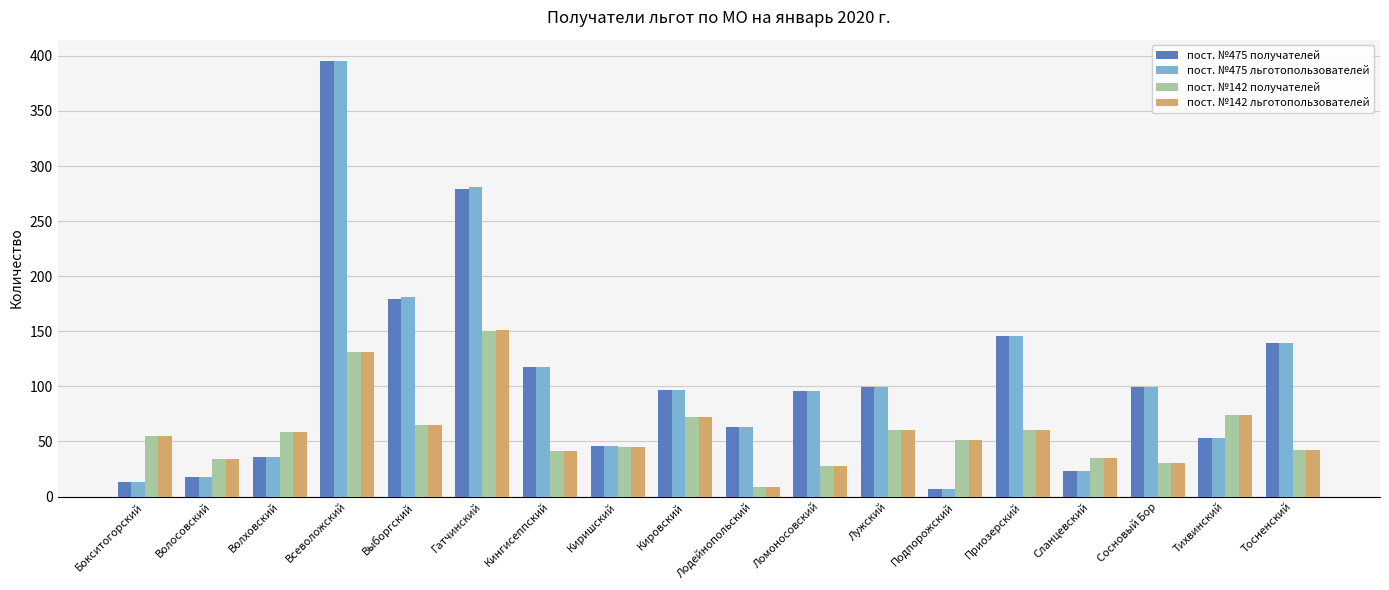

At which category is the sum across all series the highest?

Всеволожский